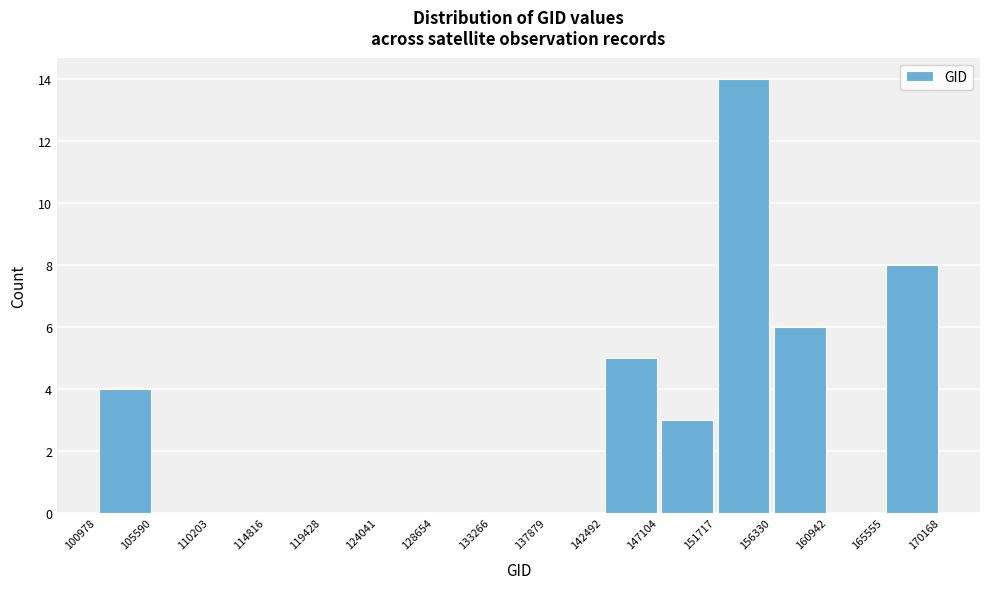

Which range on the x-axis has the tallest bar?

151717 to 156330